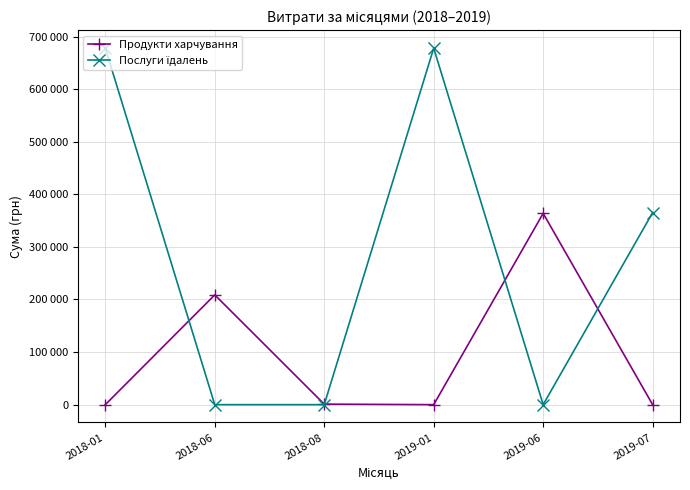

At which label does Продукти харчування first exceed 1000?

2018-06